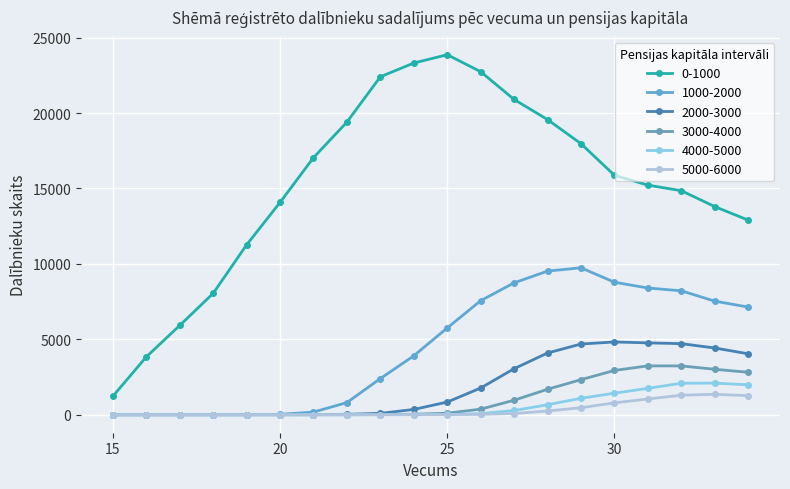

Does the chart have visible grid lines?

Yes